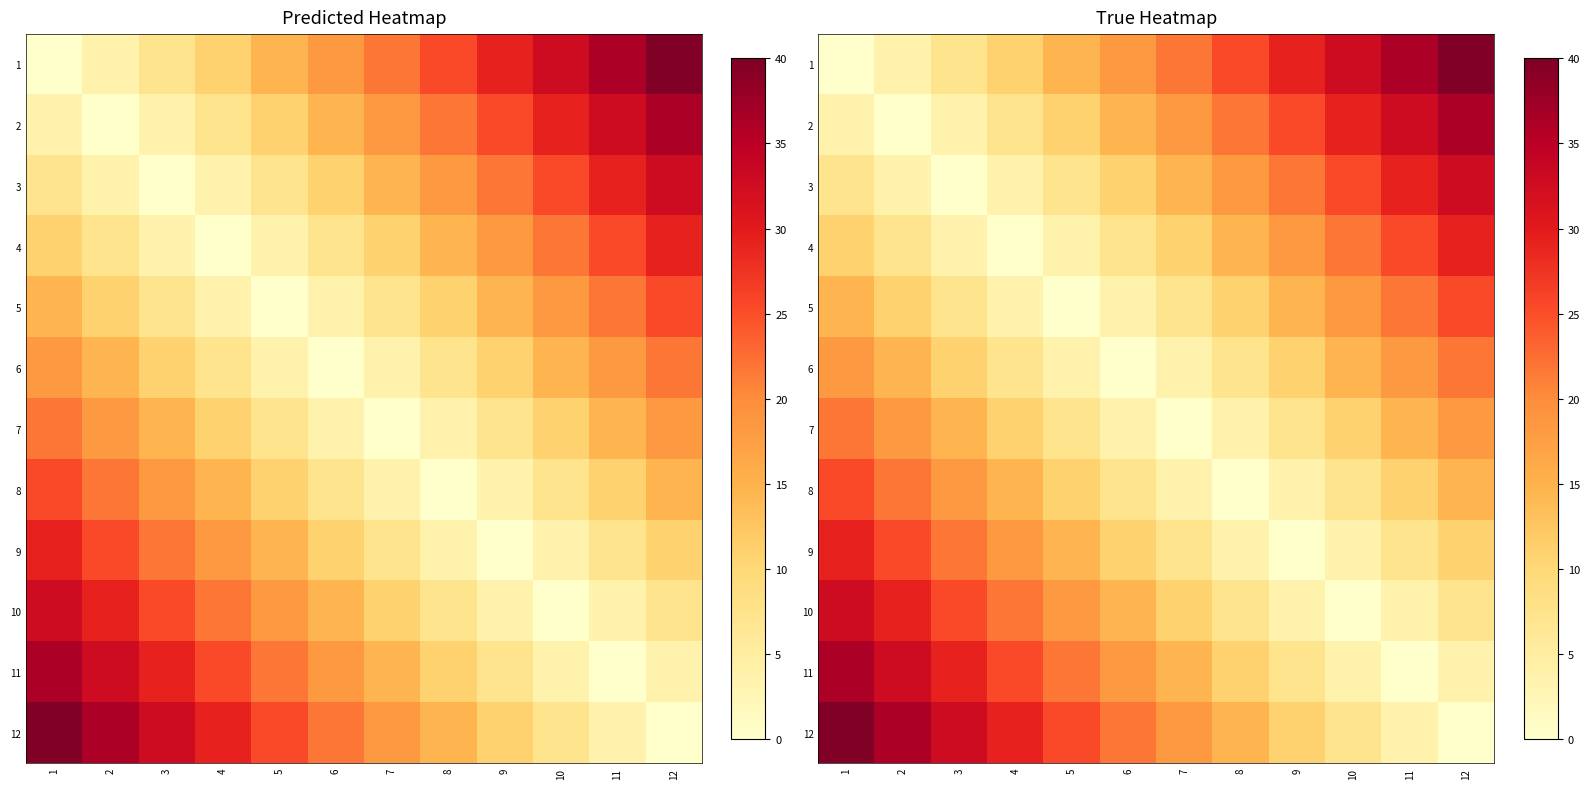

Which has a higher value, 8 or 5?

8